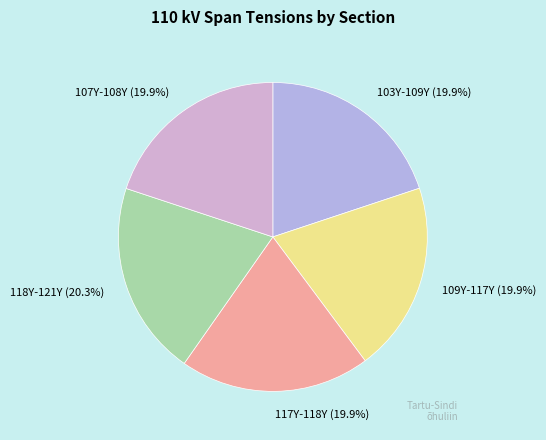

Combined, do 103Y-109Y and 109Y-117Y account for over 50%?

No